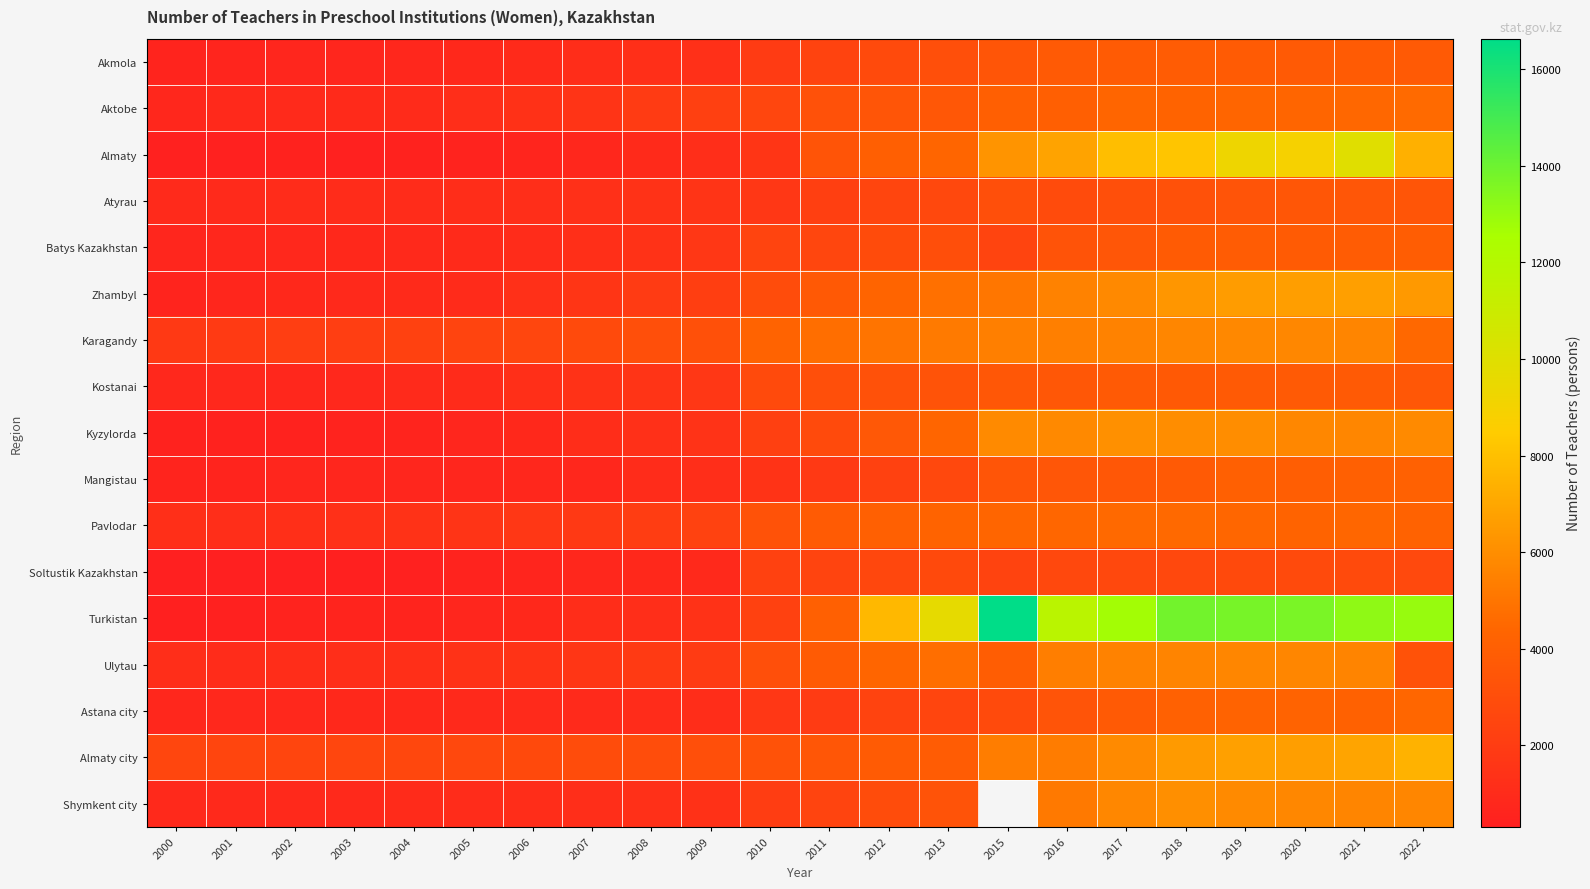

Is the value of Aktobe at 2005 greater than the value of Zhambyl at 2018?

No